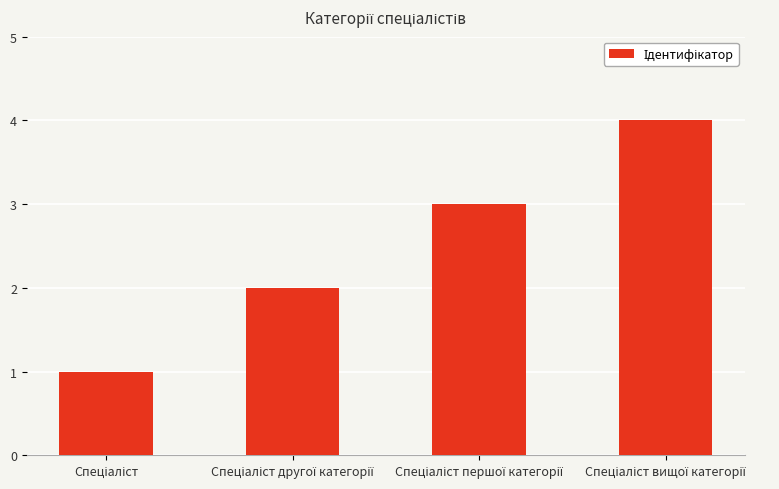

What is the difference between the maximum and minimum values?

3